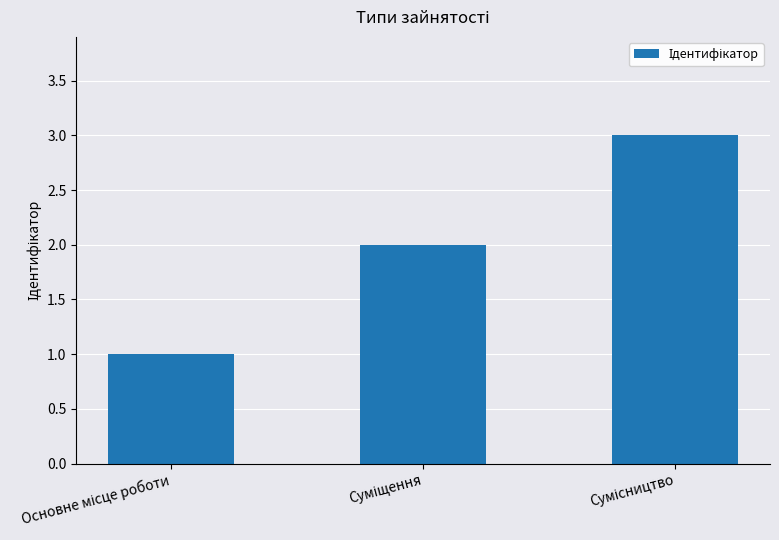

What is the maximum value shown in the chart?

3